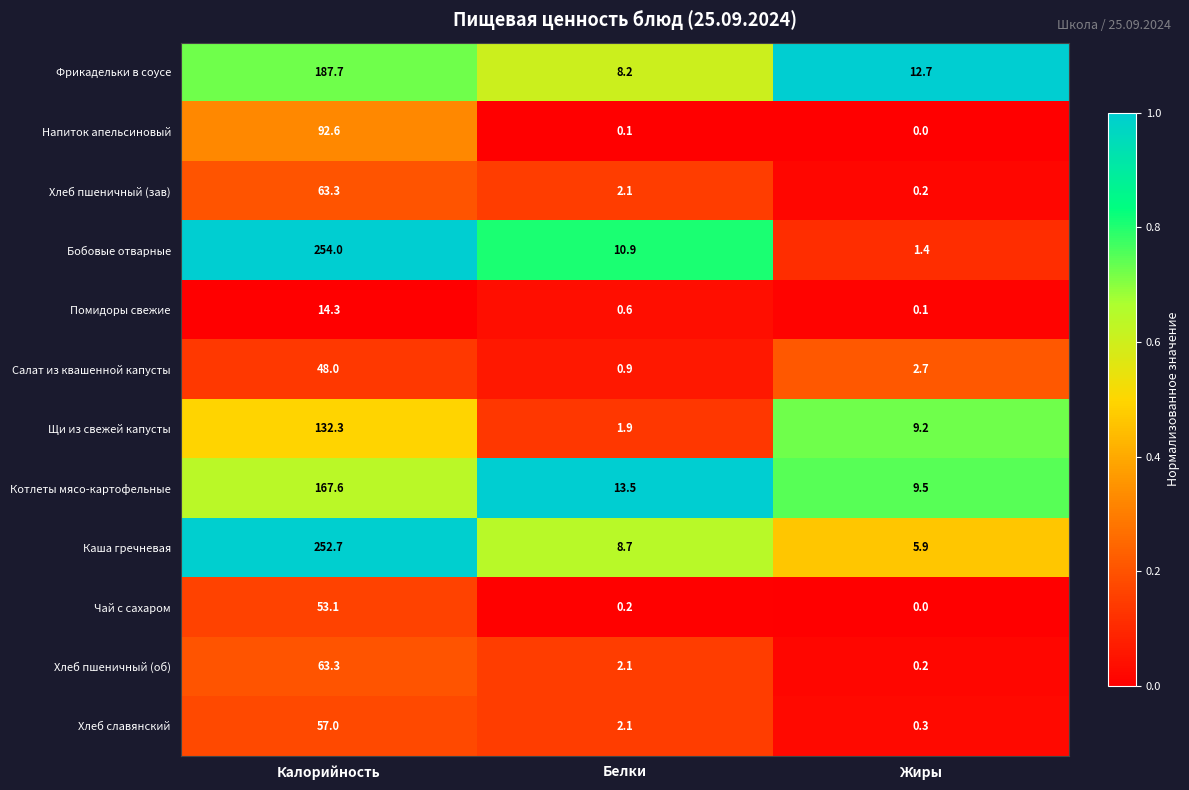

What is the sum of the Щи из свежей капусты values at Калорийность and Белки?

134.2